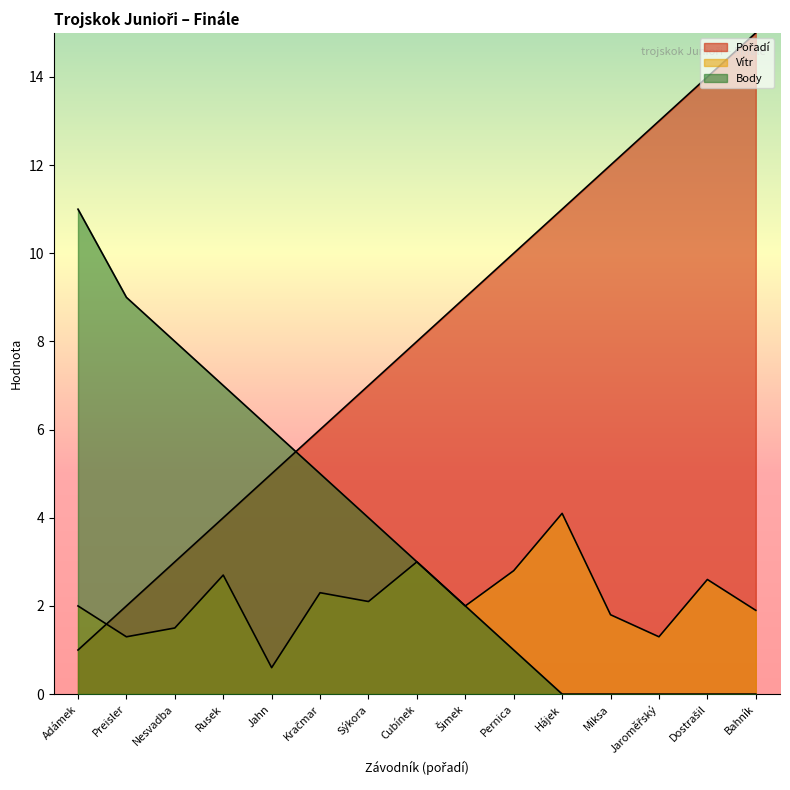

Reading left to right, transcribe all the data shown in this chart.

Pořadí: Adámek=1.0	Preisler=2.0	Nesvadba=3.0	Rusek=4.0	Jahn=5.0	Kračmar=6.0	Sýkora=7.0	Cubínek=8.0	Šimek=9.0	Pernica=10.0	Hájek=11.0	Miksa=12.0	Jaroměřský=13.0	Dostrašil=14.0	Bahník=15.0
Vítr: Adámek=2.0	Preisler=1.3	Nesvadba=1.5	Rusek=2.7	Jahn=0.6	Kračmar=2.3	Sýkora=2.1	Cubínek=3.0	Šimek=2.0	Pernica=2.8	Hájek=4.1	Miksa=1.8	Jaroměřský=1.3	Dostrašil=2.6	Bahník=1.9
Body: Adámek=11.0	Preisler=9.0	Nesvadba=8.0	Rusek=7.0	Jahn=6.0	Kračmar=5.0	Sýkora=4.0	Cubínek=3.0	Šimek=2.0	Pernica=1.0	Hájek=0.0	Miksa=0.0	Jaroměřský=0.0	Dostrašil=0.0	Bahník=0.0